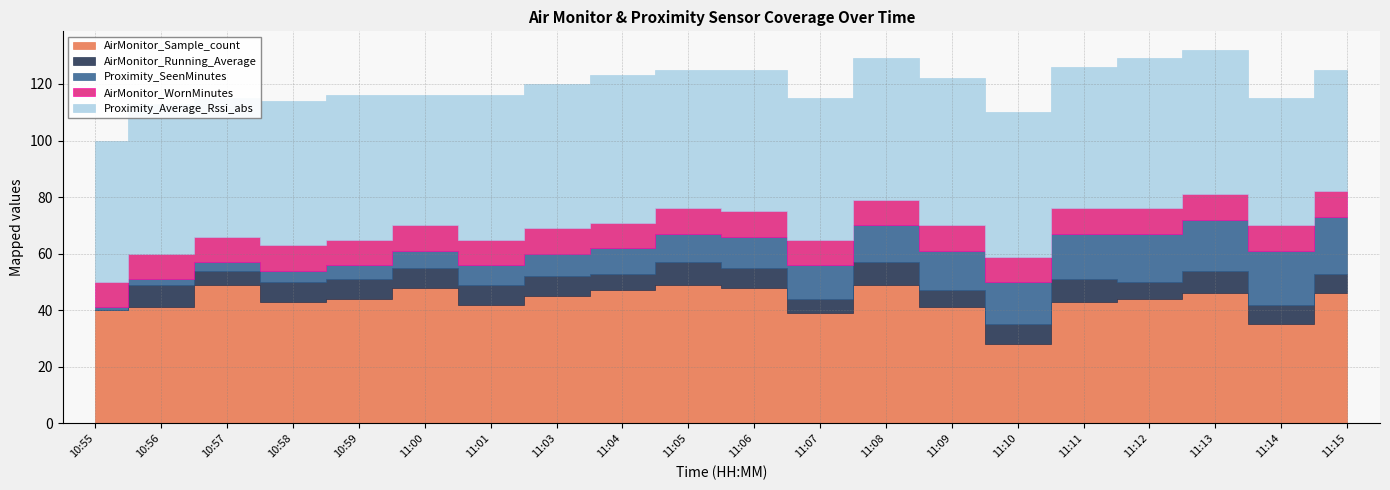

How many interior local valleys does the Proximity_Average_Rssi_abs series have?

4